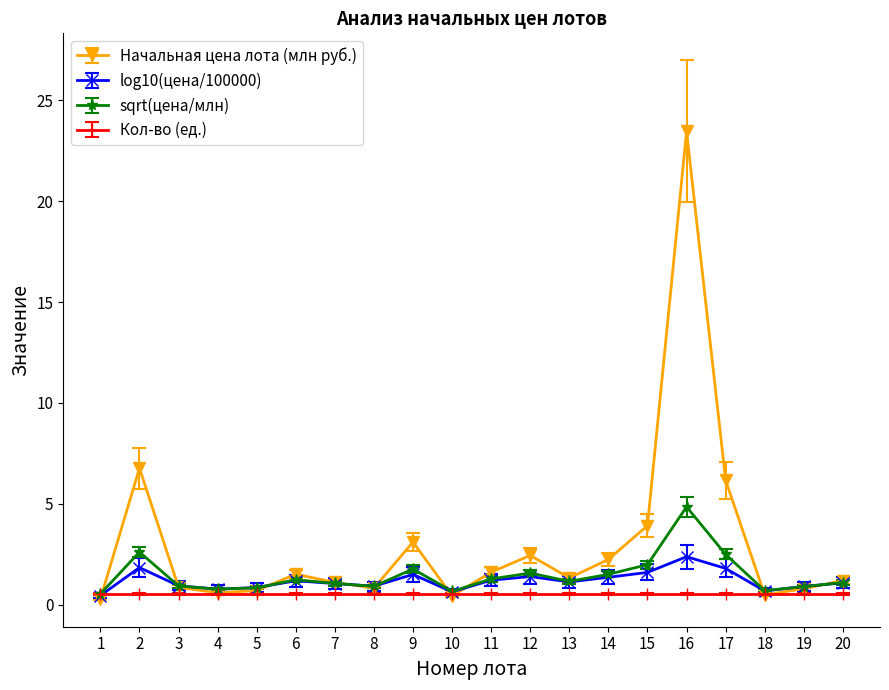

Is it true that Кол-во (ед.) equals 0.5 at 6?

True